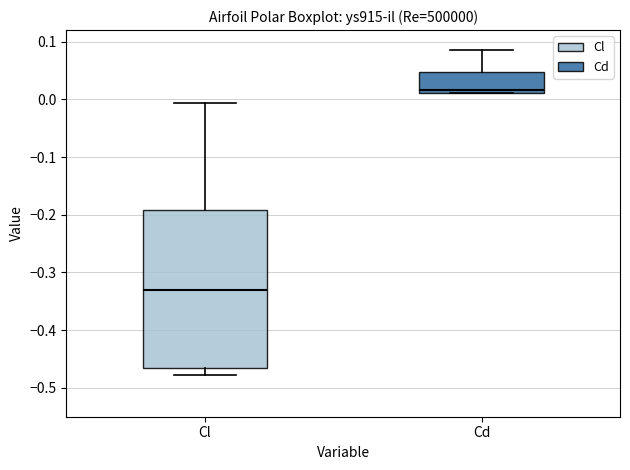

Which box's median line is the lowest?

Cl